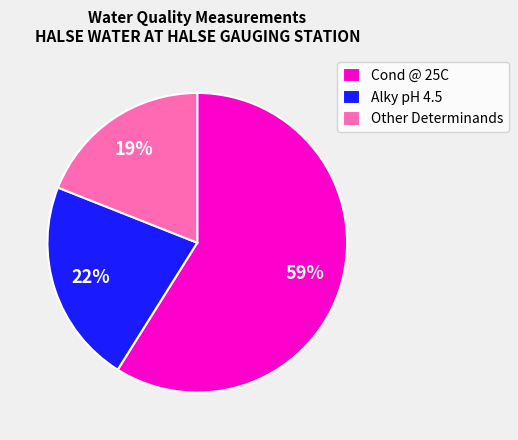

Does any single category account for the majority?

Yes